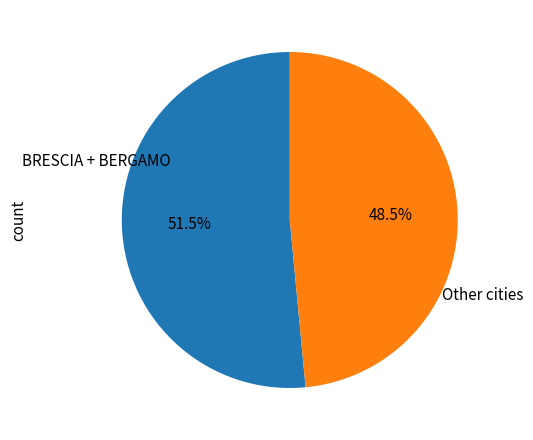

Does any single category account for the majority?

Yes